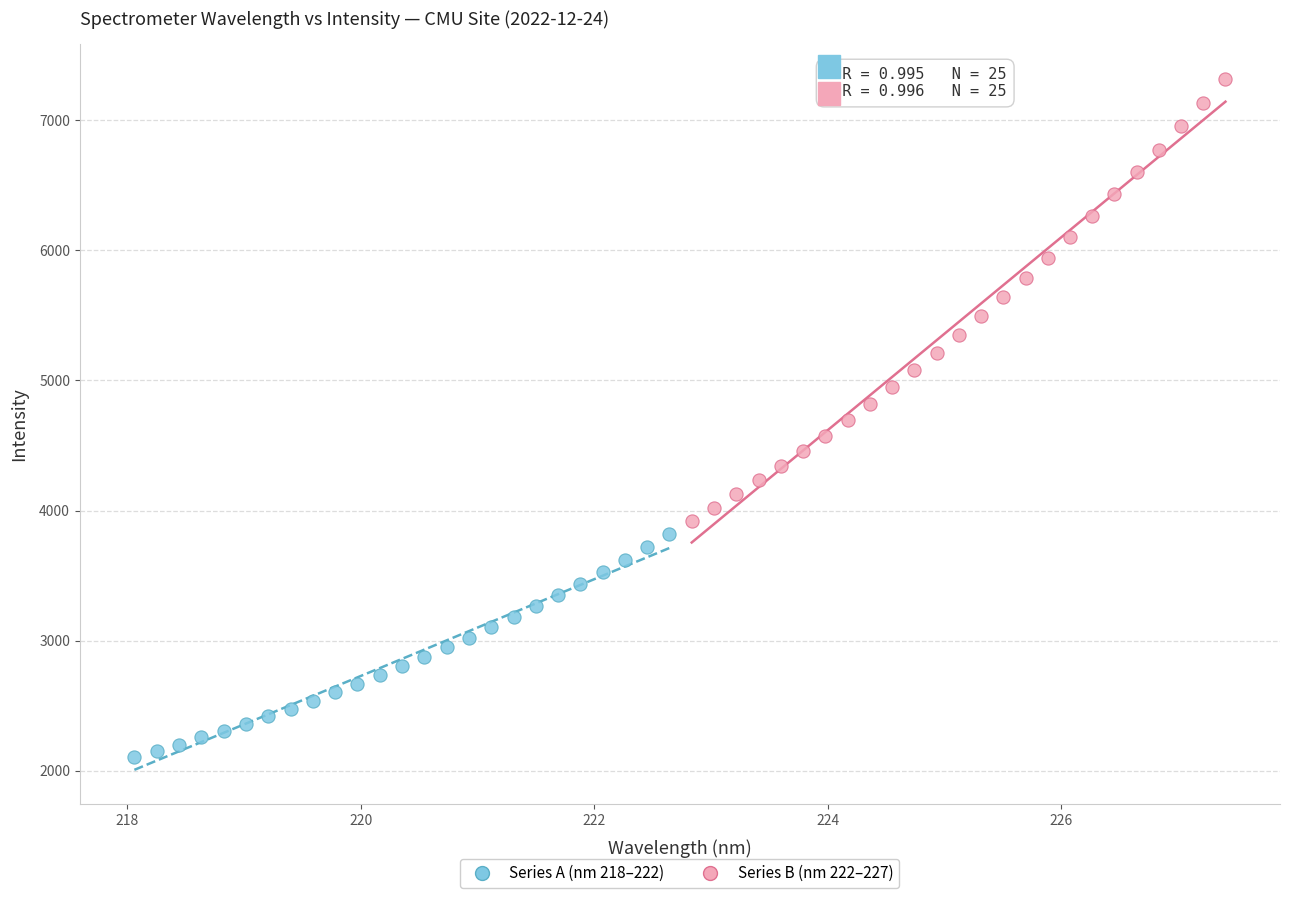

Which series has the largest Y range (max minus min)?

Series B (nm 222–227)